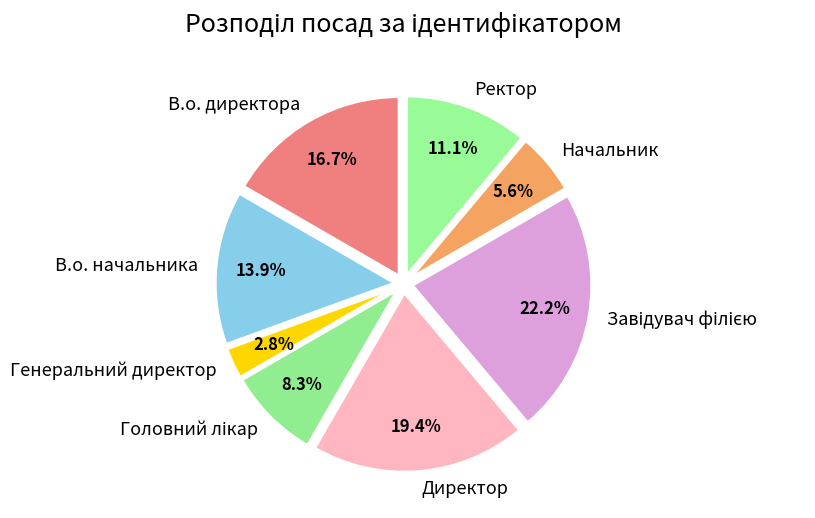

What percentage is NOT represented by Директор?

80.6%